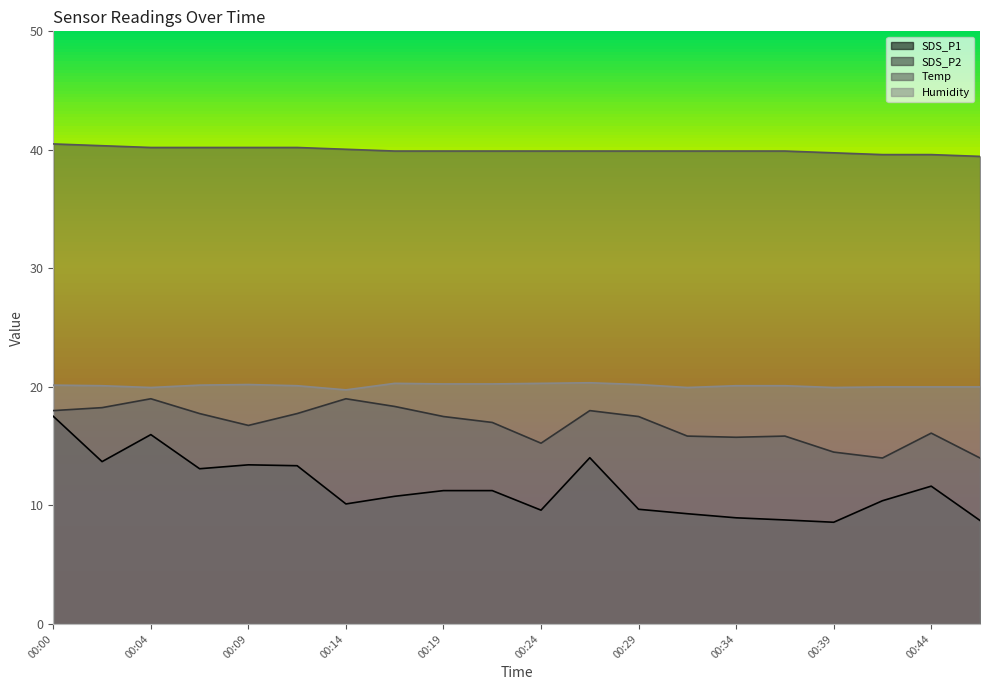

Reading right to left, extract all data points from this chart.

SDS_P1: 8.7	11.6	10.4	8.6	8.8	9.0	9.3	9.7	14.0	9.6	11.2	11.2	10.8	10.1	13.4	13.4	13.1	16.0	13.7	17.5
SDS_P2: 14.0	16.1	14.0	14.5	15.8	15.8	15.8	17.5	18.0	15.2	17.0	17.5	18.4	19.0	17.8	16.8	17.8	19.0	18.2	18.0
Temp: 39.5	39.6	39.6	39.8	39.9	39.9	39.9	39.9	39.9	39.9	39.9	39.9	39.9	40.0	40.2	40.2	40.2	40.2	40.3	40.5
Humidity: 20.0	20.0	20.0	19.9	20.1	20.1	19.9	20.2	20.4	20.3	20.2	20.2	20.3	19.8	20.1	20.2	20.1	19.9	20.1	20.1